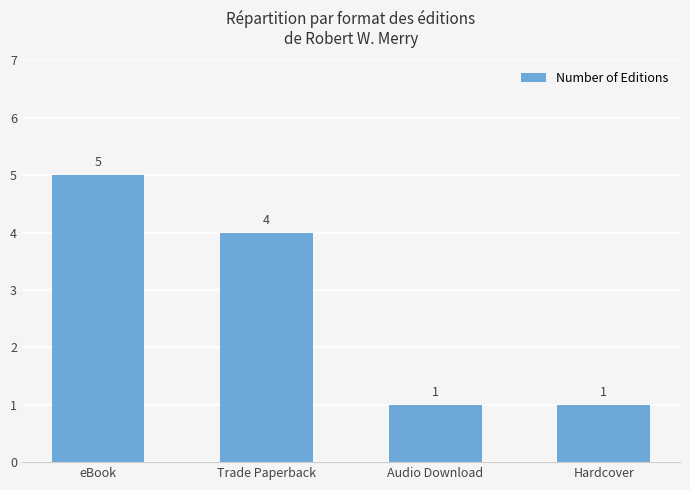

Approximately how many times larger is the value at Audio Download compared to eBook?

0.2